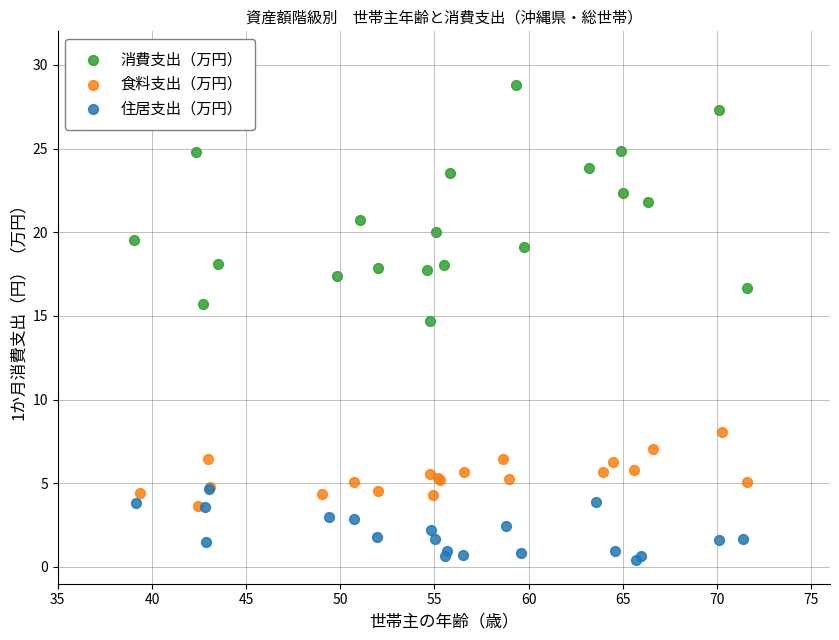

Which series has the largest Y range (max minus min)?

消費支出（万円）